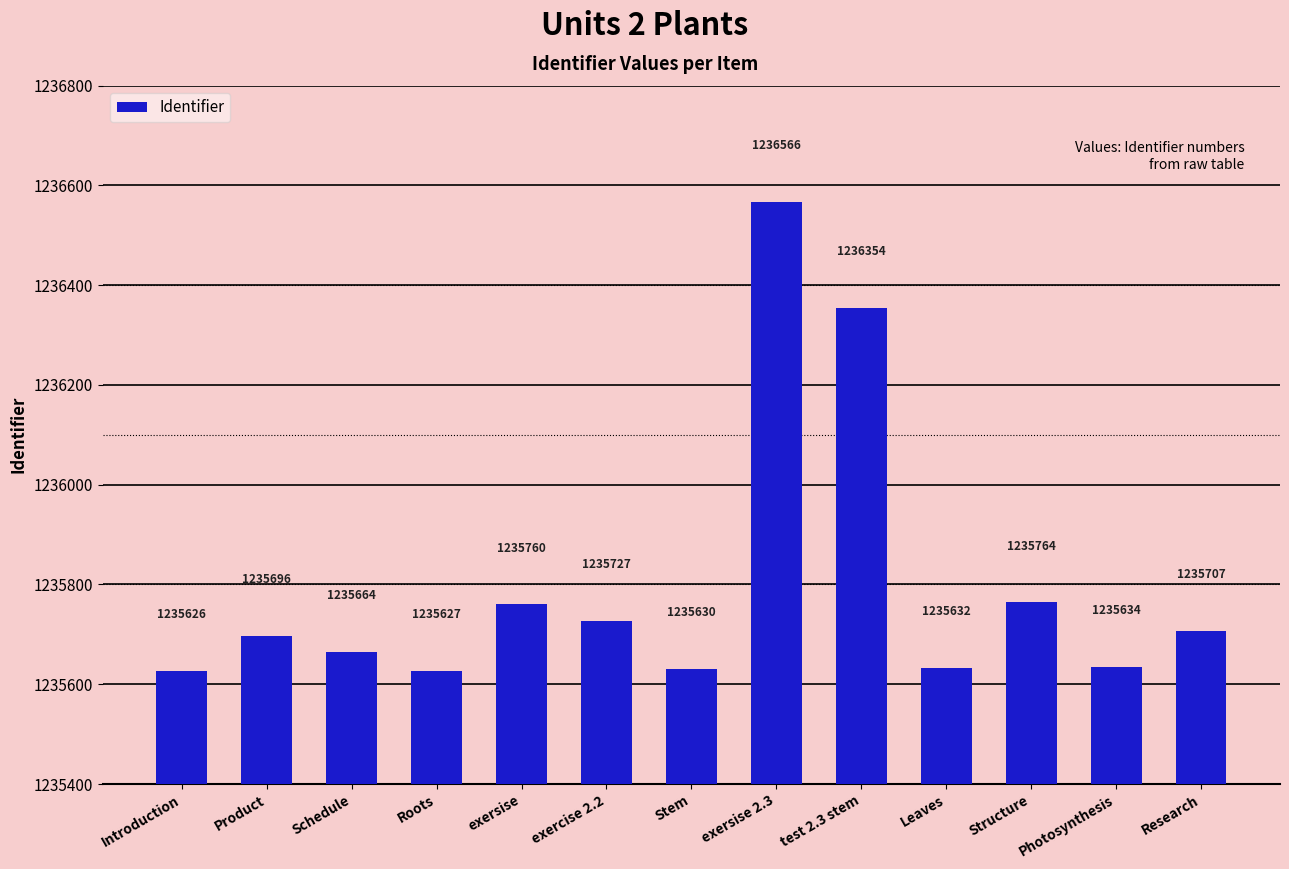

True or false: the data shows 1235707 at Research.

True